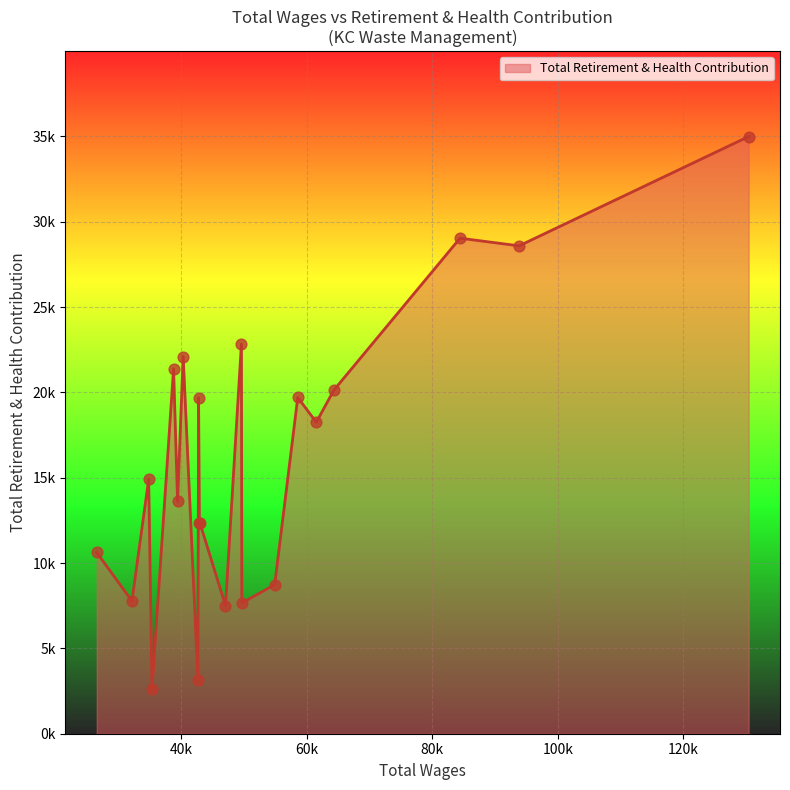

Is this an area chart (filled region under the line)?

Yes